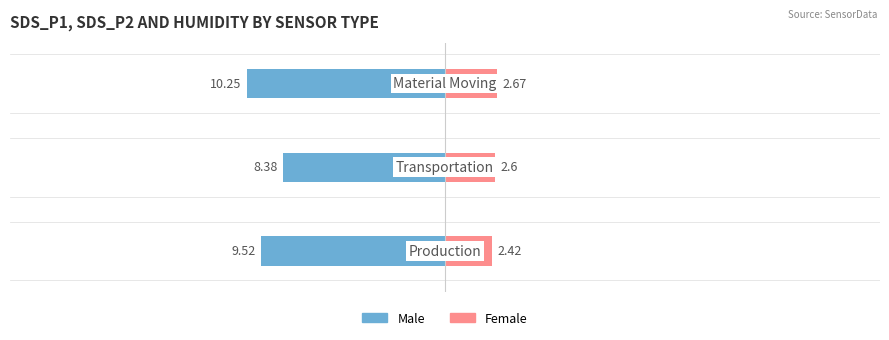

Which has a higher value, −20 or −30?

−20